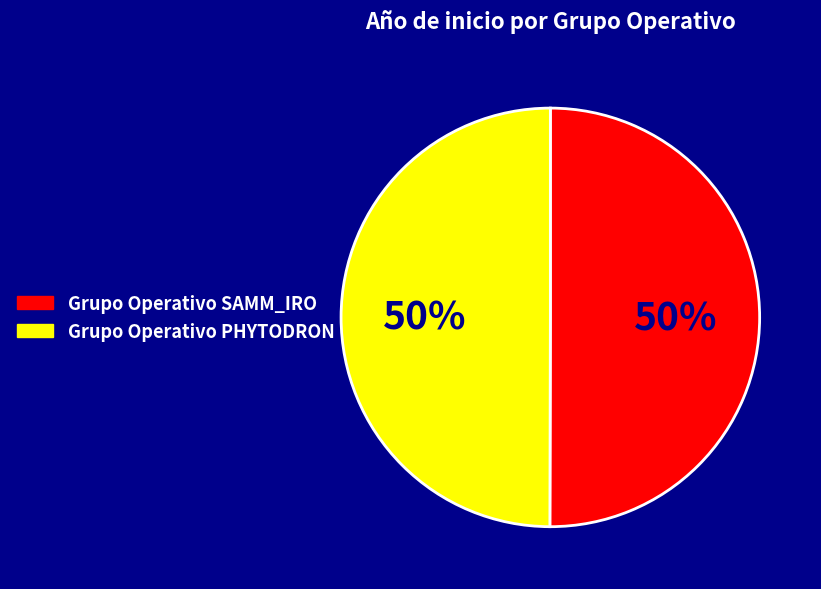

To the nearest percent, what portion does Grupo Operativo PHYTODRON represent?

50%